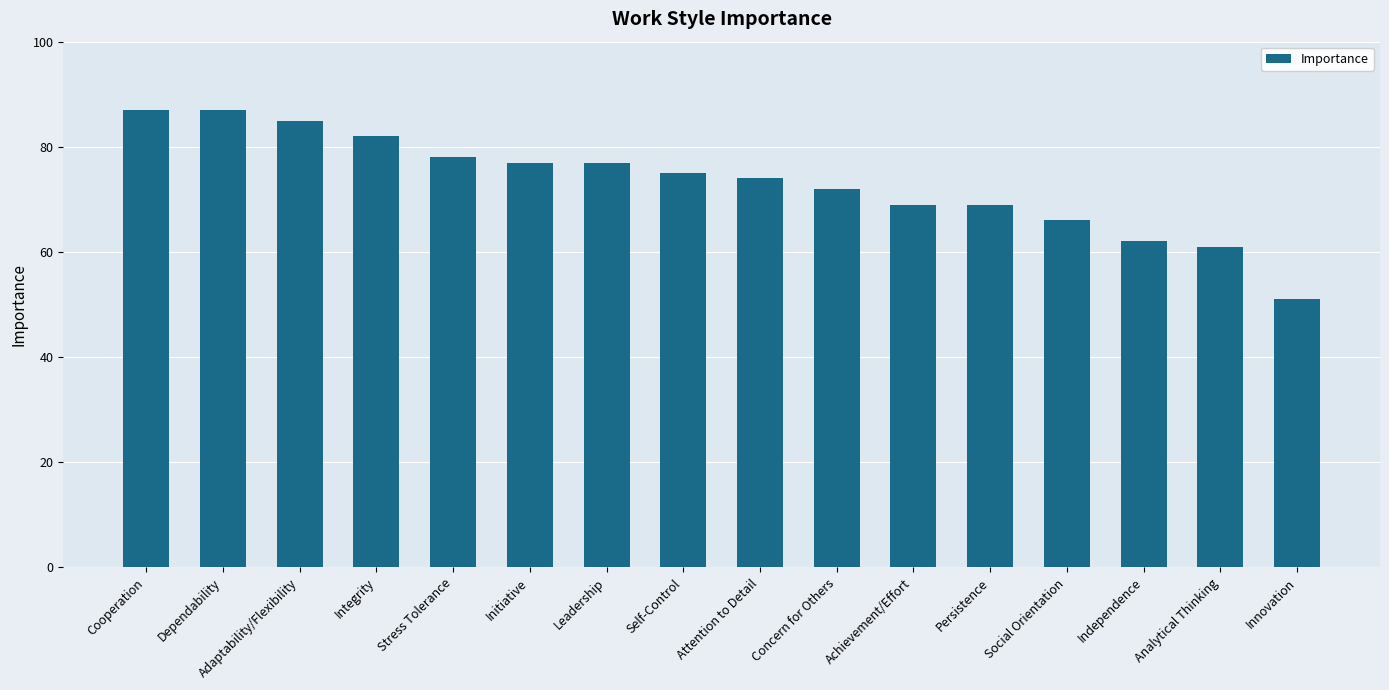

What is the label of the 11th bar from the left?

Achievement/Effort